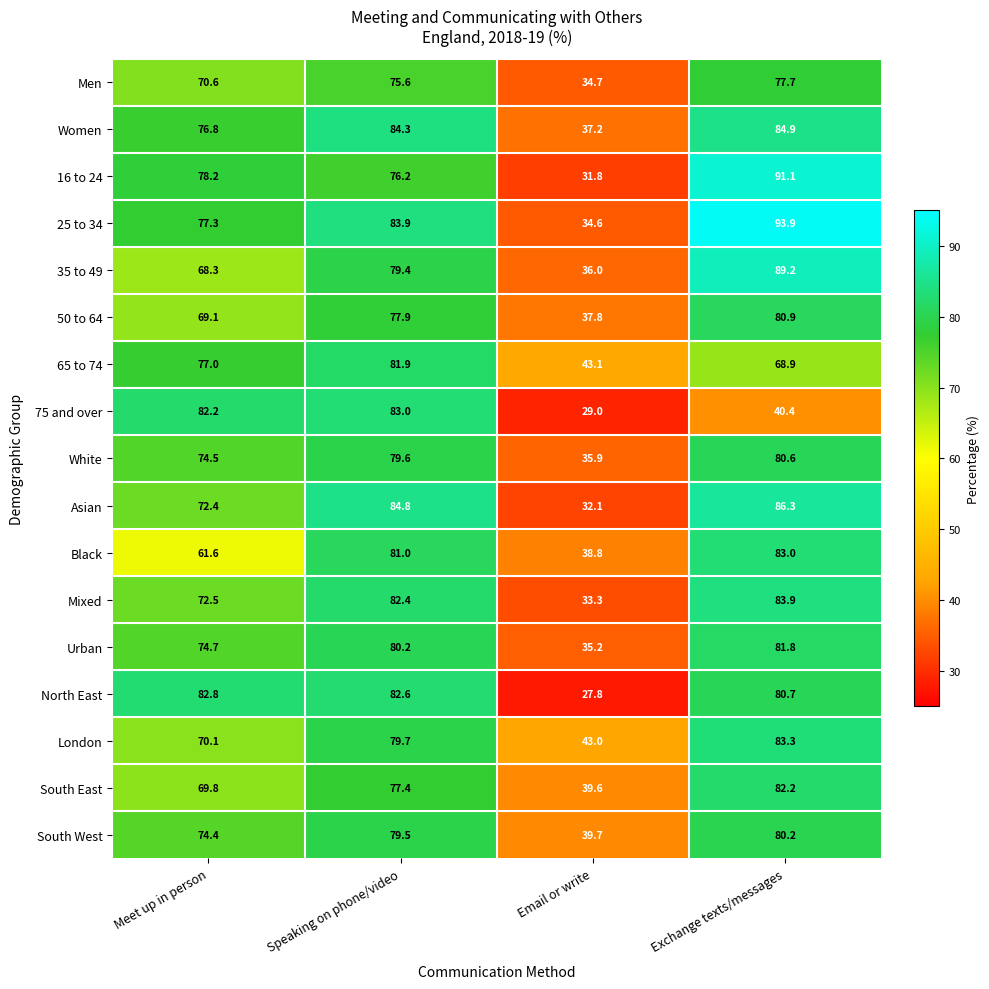

What is the difference between the maximum and second lowest values in the South East series?

12.4